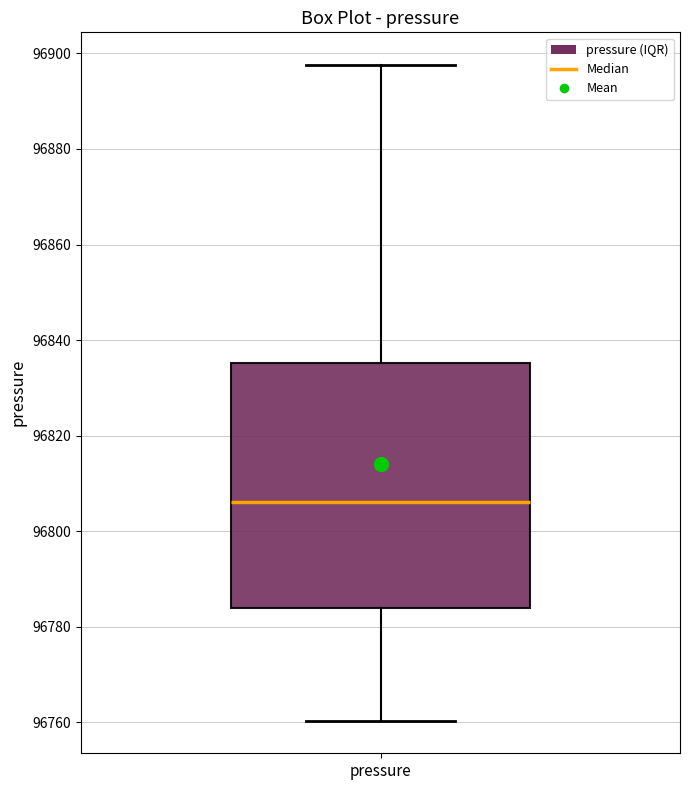

Where does the upper whisker of the box for pressure end on the y-axis? The values are not printed on the chart, so give them approximately, as read against the axis.

96898